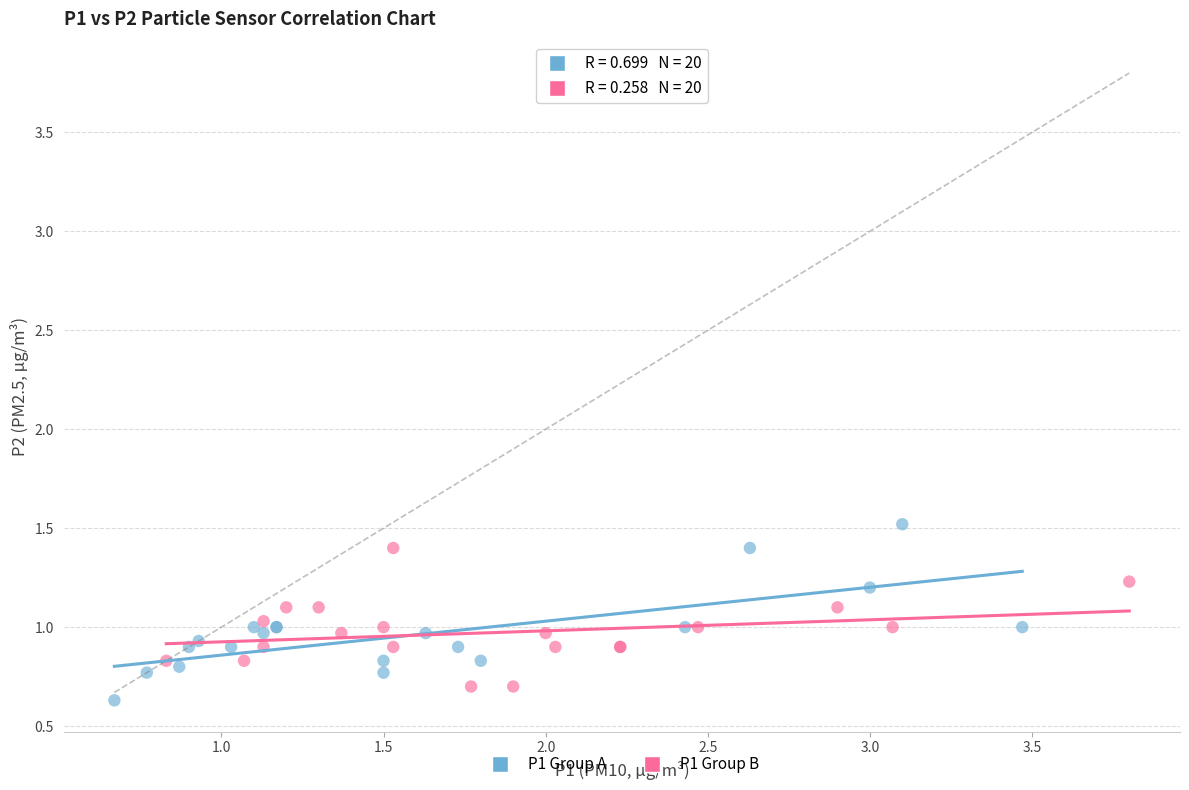

What are all the series names shown in the legend?

P1 Group A, P1 Group B